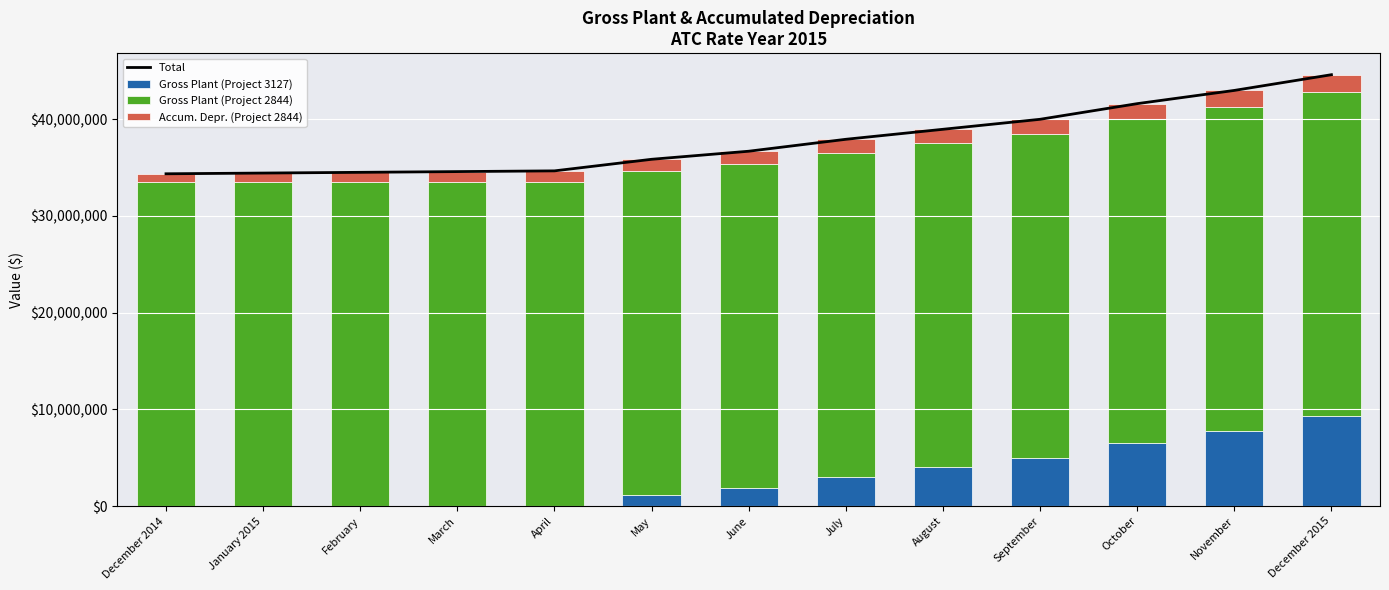

Where does the Total series first go above 36680810?

June